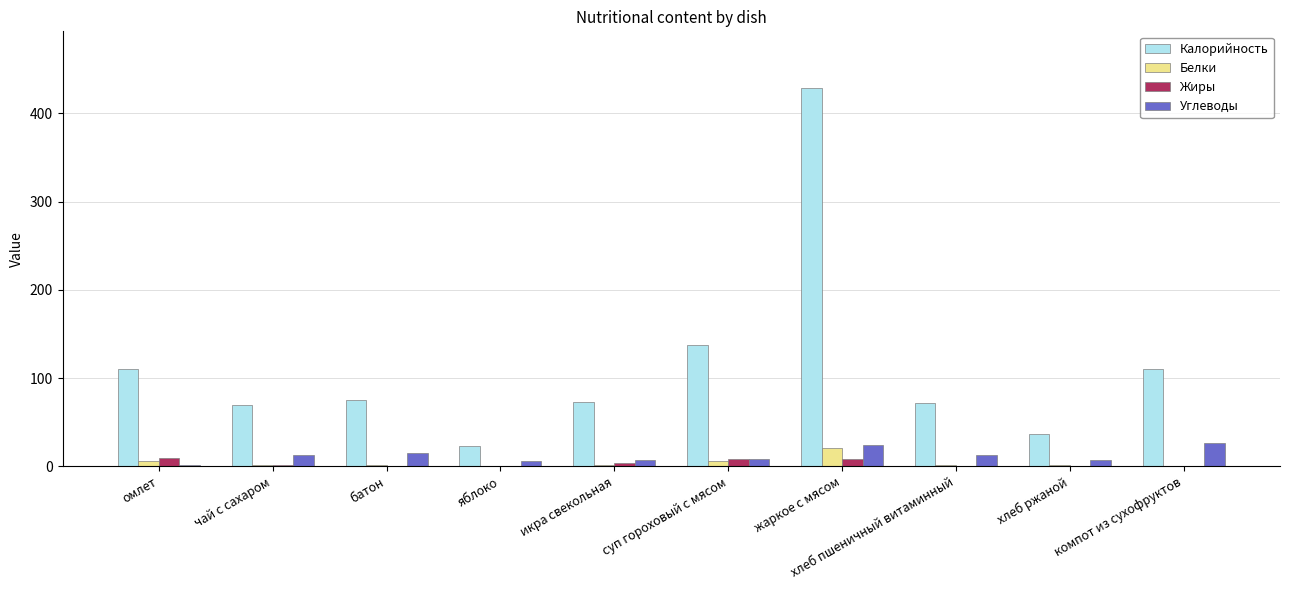

What is the sum of the Жиры values at чай с сахаром and хлеб ржаной?

1.4